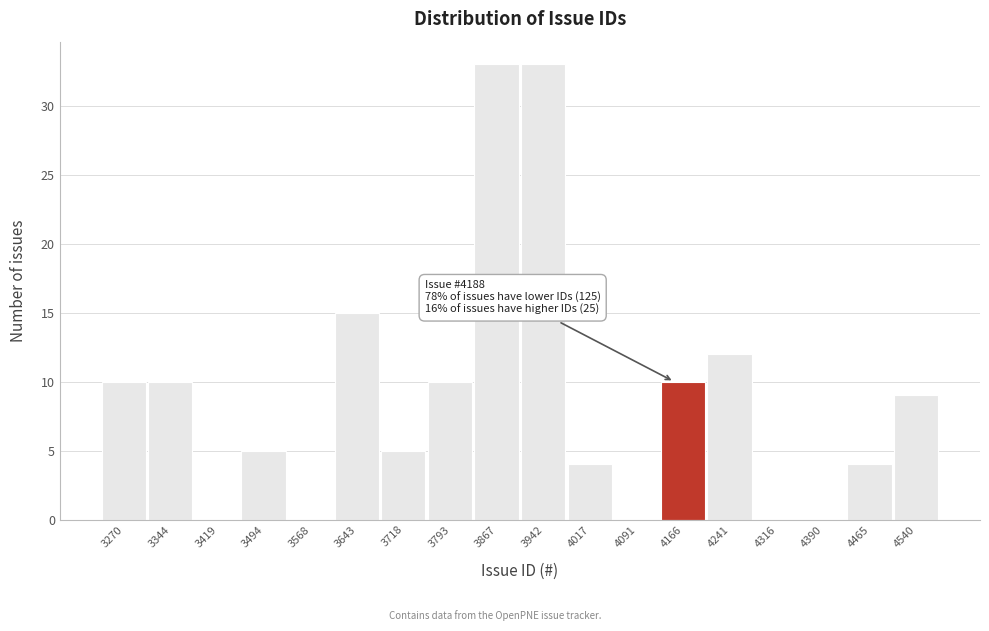

Reading right to left, what are all the values shown in this chart?

4540=9	4465=4	4390=0	4316=0	4241=12	4166=10	4091=0	4017=4	3942=33	3867=33	3793=10	3718=5	3643=15	3568=0	3494=5	3419=0	3344=10	3270=10